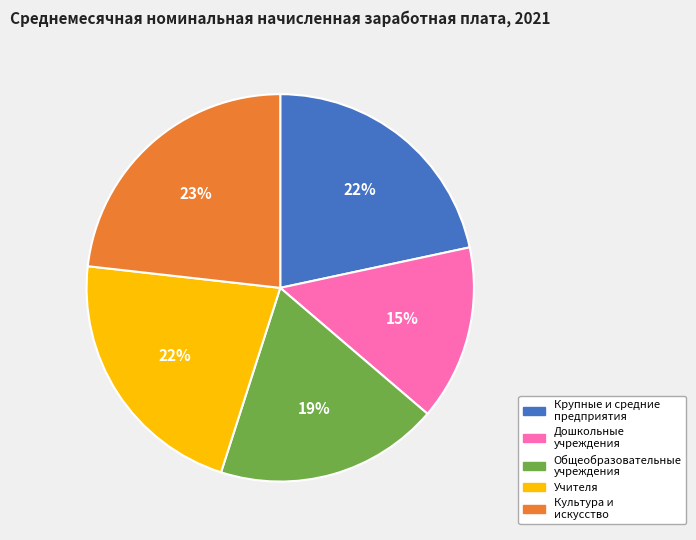

Which has a higher value, Культура и искусство or Общеобразовательные учреждения?

Культура и искусство